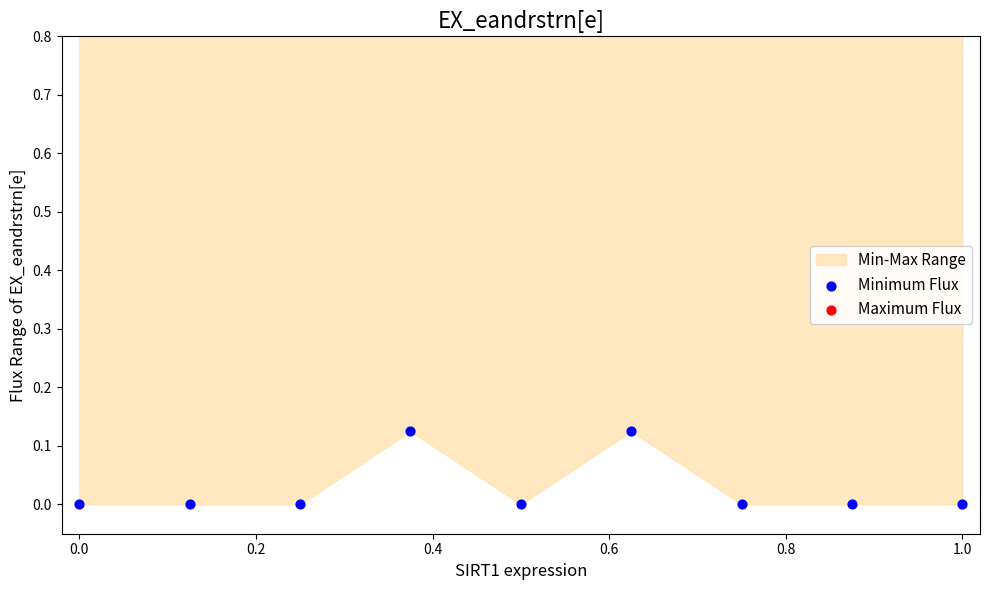

Which series has the largest Y range (max minus min)?

Minimum Flux